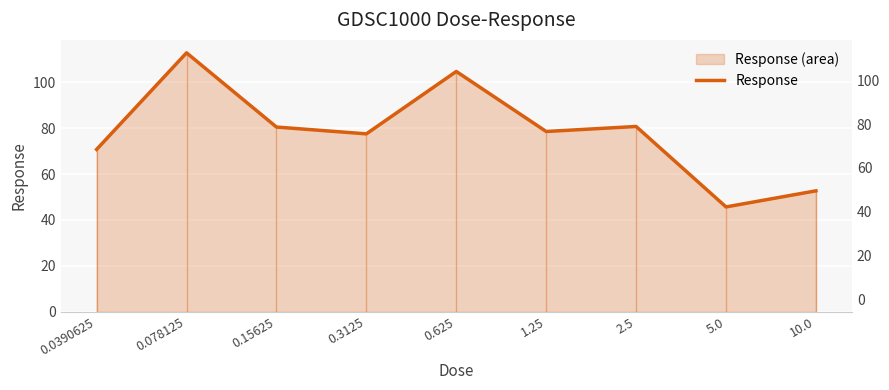

What is the sum of all values?

704.0